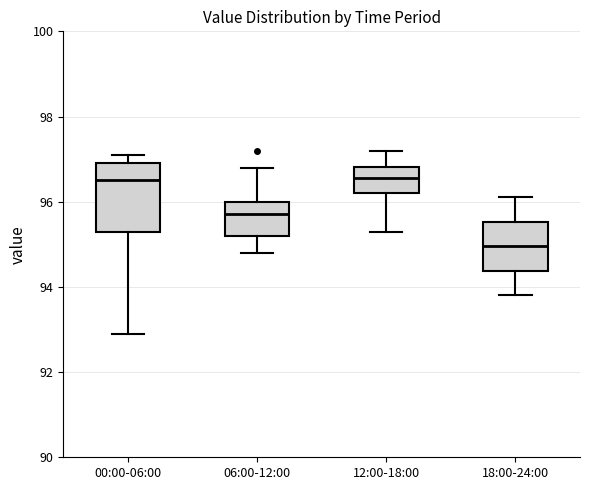

Reading left to right, read every box against the y-axis: the position of its median line, the range the box covers, and the ends of its whiskers. The values are not printed on the chart, so give them approximately, as read against the axis.

00:00-06:00: median 96.6, box 95.4 to 97.0, whiskers 93.0 to 97.2
06:00-12:00: median 95.8, box 95.2 to 96.0, whiskers 94.8 to 96.8
12:00-18:00: median 96.6, box 96.2 to 96.8, whiskers 95.4 to 97.2
18:00-24:00: median 95.0, box 94.4 to 95.6, whiskers 93.8 to 96.2